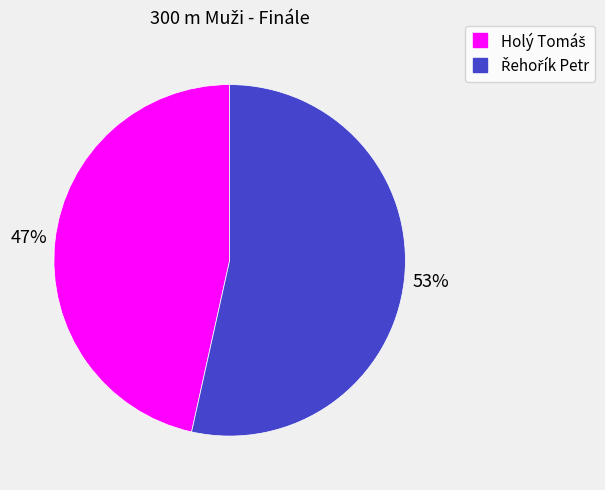

To the nearest percent, what is the average slice percentage?

50%